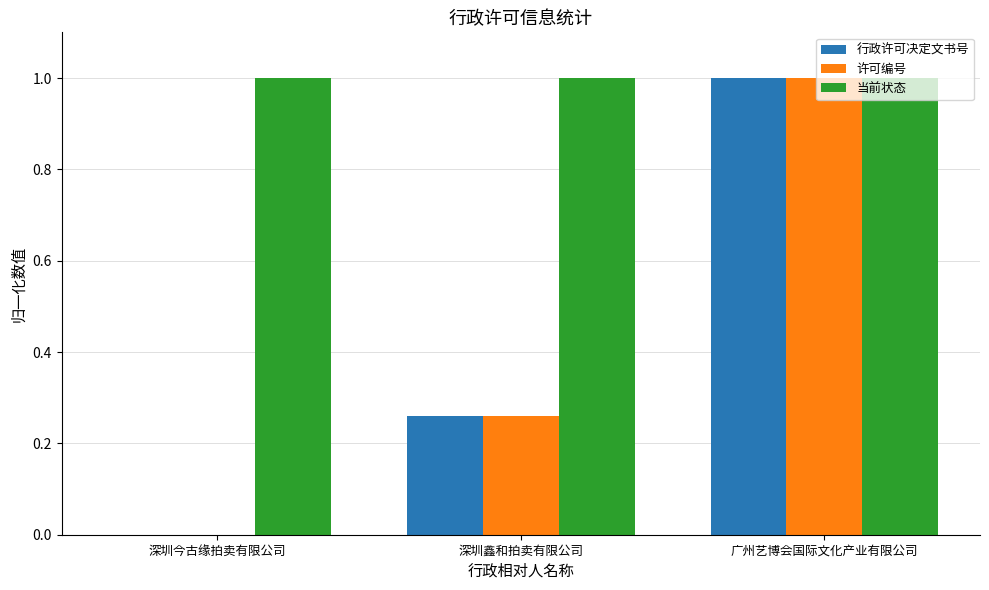

Are the bars horizontal?

No